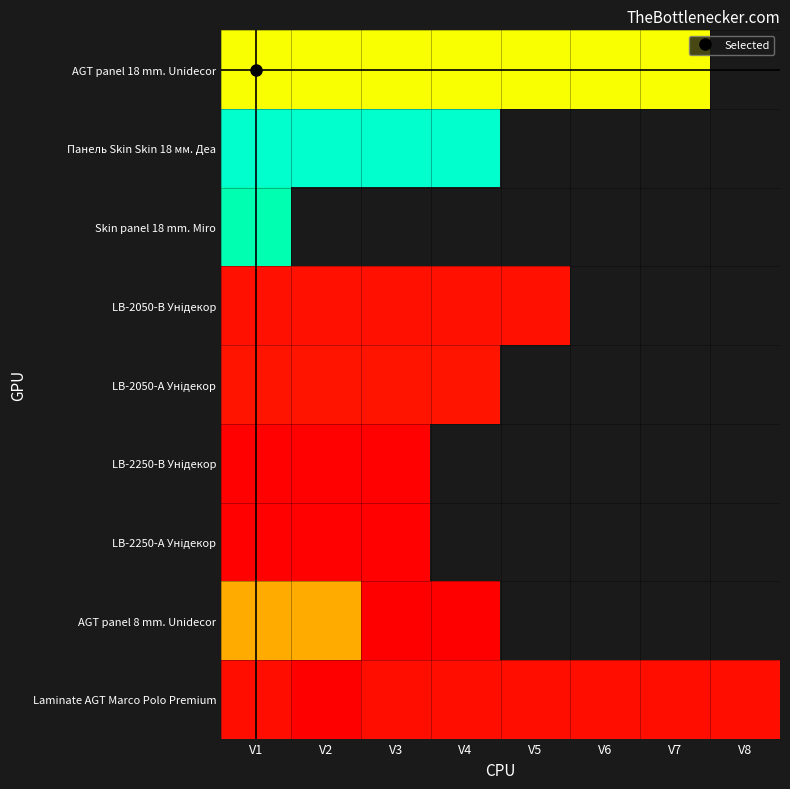

What value does the Laminate AGT Marco Polo Premium series have at V7?

842.8